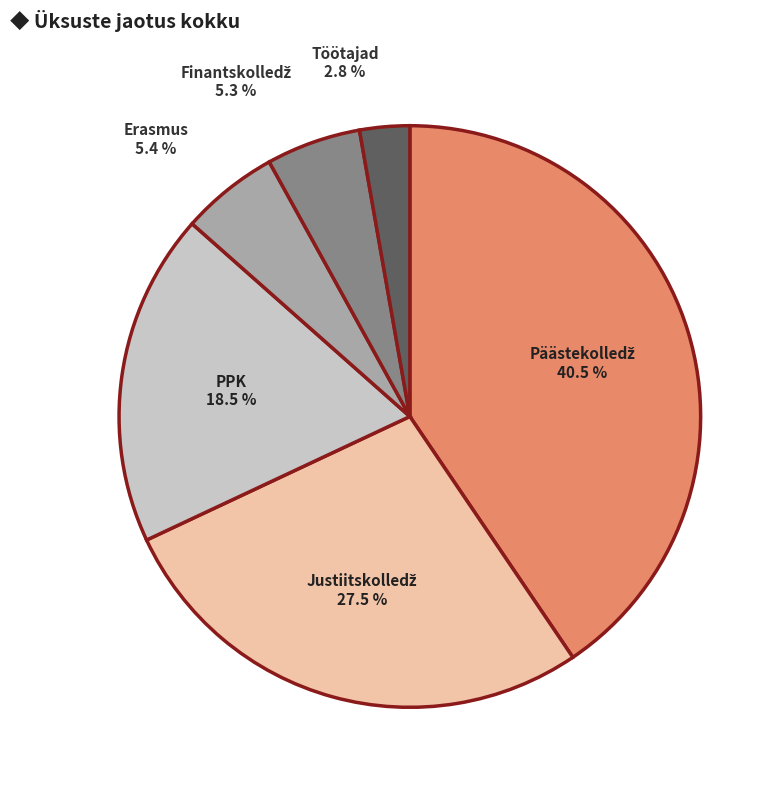

Is there any slice that represents more than half of the pie?

No